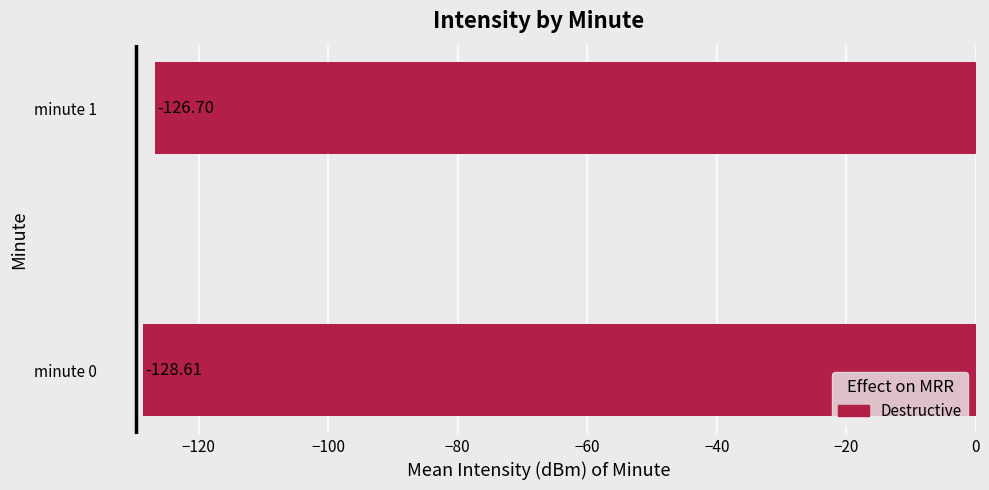

What is the difference between the values at minute 1 and minute 0?

1.9